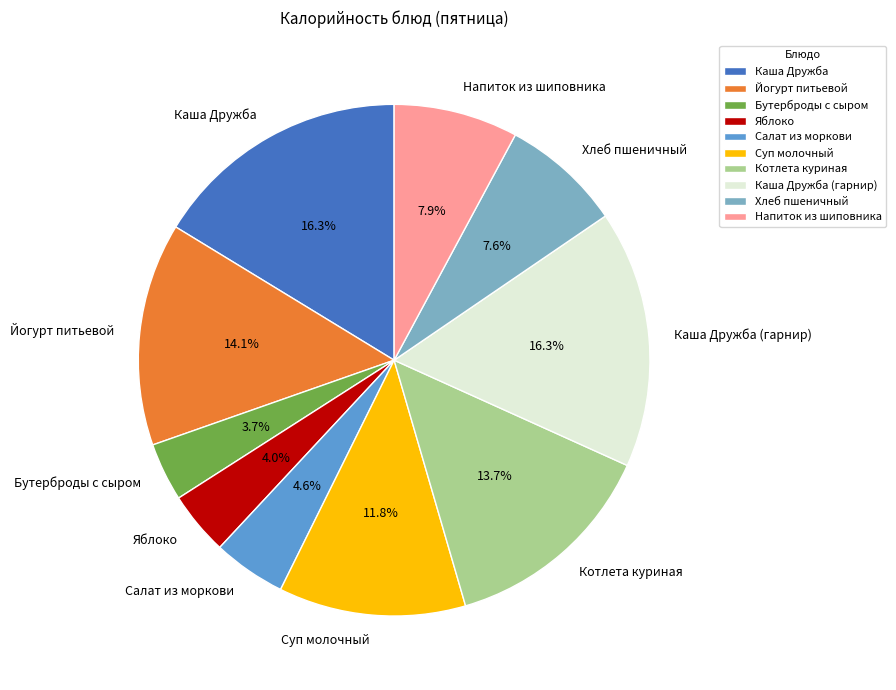

What portion of the pie excludes Каша Дружба (гарнир)?

83.7%